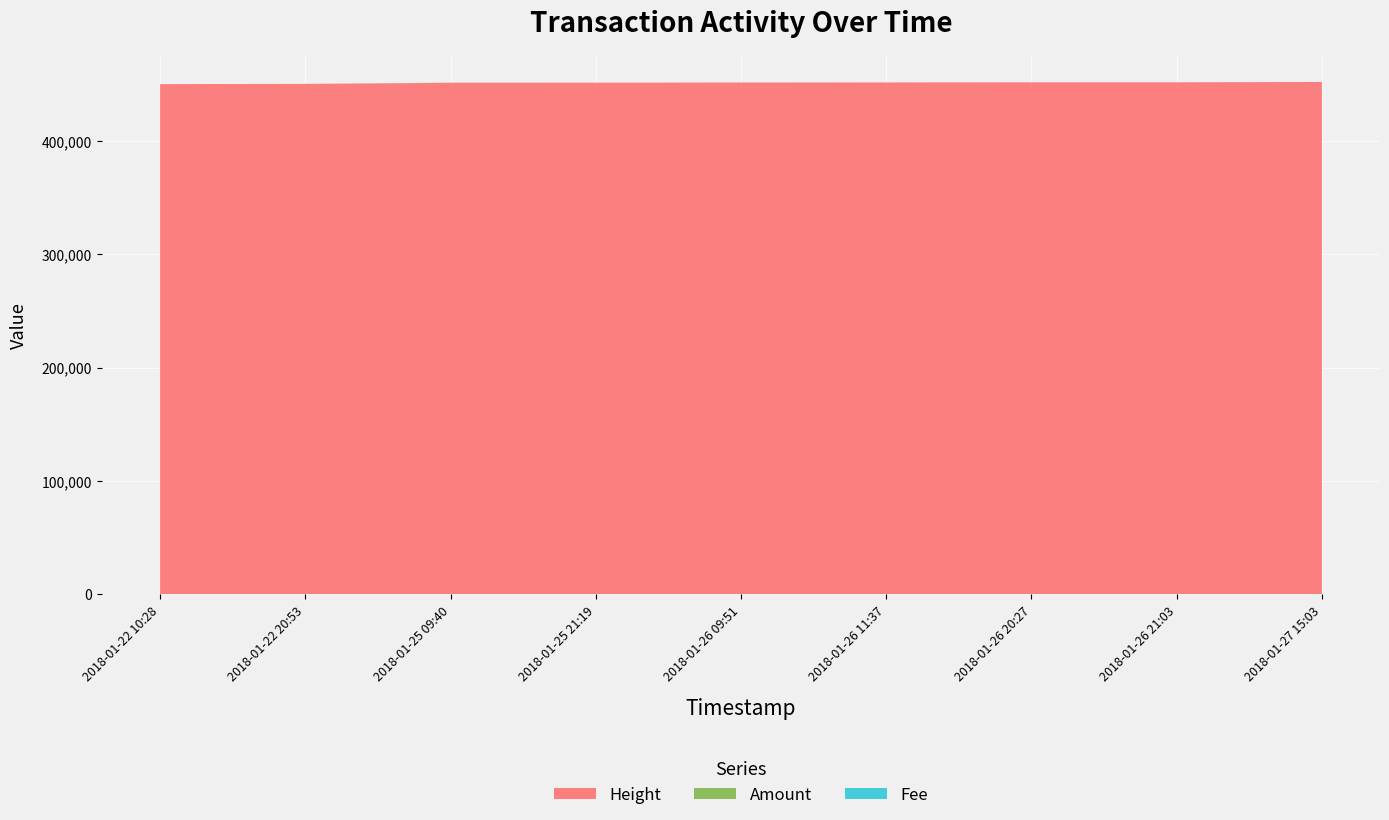

Reading left to right, list all the values displayed in this chart.

Height: 2018-01-22 10:28=450161	2018-01-22 20:53=450326	2018-01-25 09:40=451227	2018-01-25 21:19=451397	2018-01-26 09:51=451585	2018-01-26 11:37=451614	2018-01-26 20:27=451742	2018-01-26 21:03=451752	2018-01-27 15:03=452019
Amount: 2018-01-22 10:28=1	2018-01-22 20:53=0	2018-01-25 09:40=199	2018-01-25 21:19=0	2018-01-26 09:51=0	2018-01-26 11:37=0	2018-01-26 20:27=0	2018-01-26 21:03=0	2018-01-27 15:03=0
Fee: 2018-01-22 10:28=1	2018-01-22 20:53=1	2018-01-25 09:40=1	2018-01-25 21:19=1	2018-01-26 09:51=1	2018-01-26 11:37=1	2018-01-26 20:27=1	2018-01-26 21:03=1	2018-01-27 15:03=1